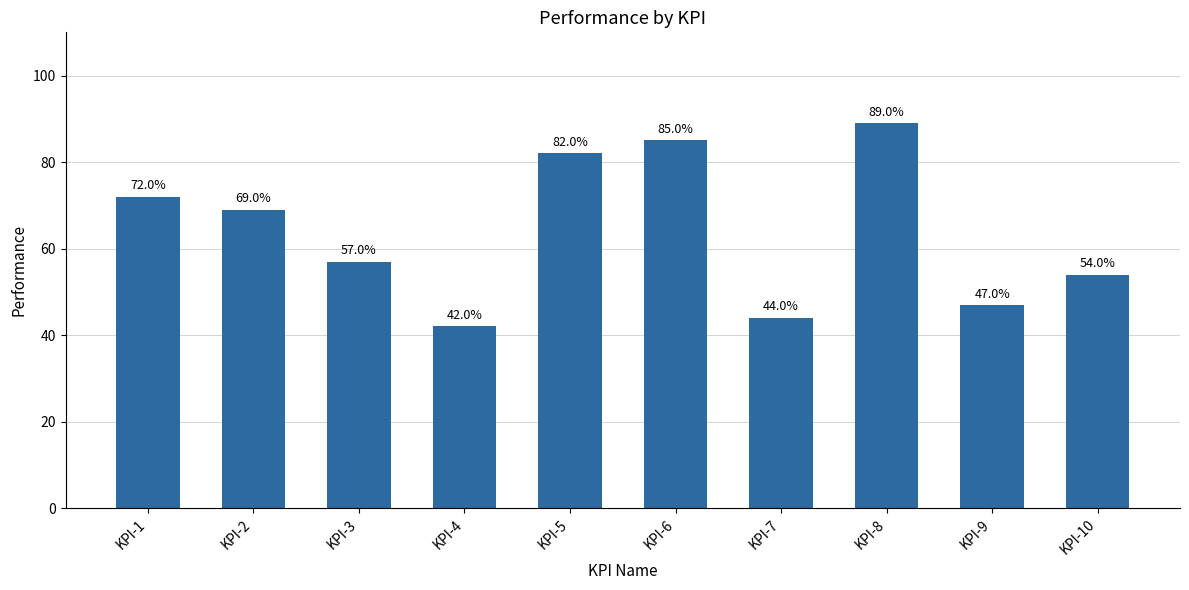

Does the chart contain any negative values?

No